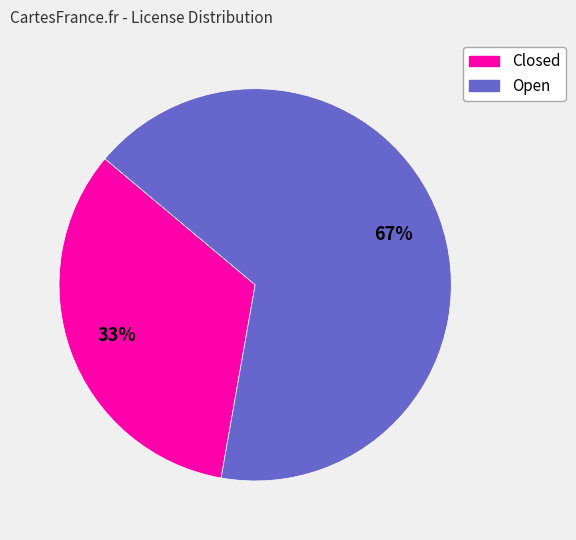

Is it true that Open is 78% of the pie?

False